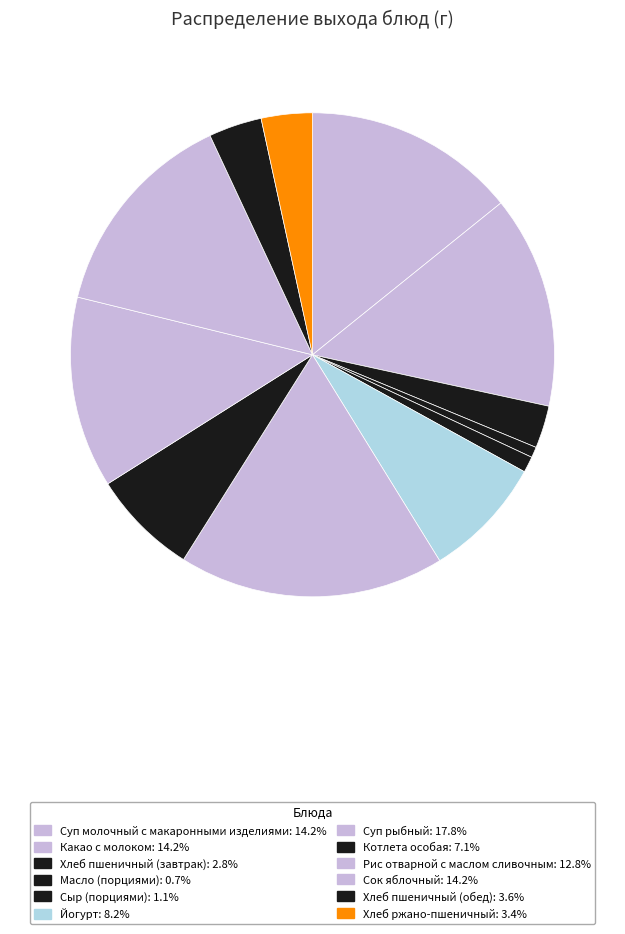

What is the total percentage of Хлеб пшеничный (обед) and Хлеб пшеничный (завтрак)?

6.4%